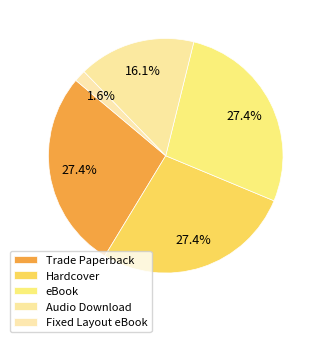

How many slices are in this pie chart?

5